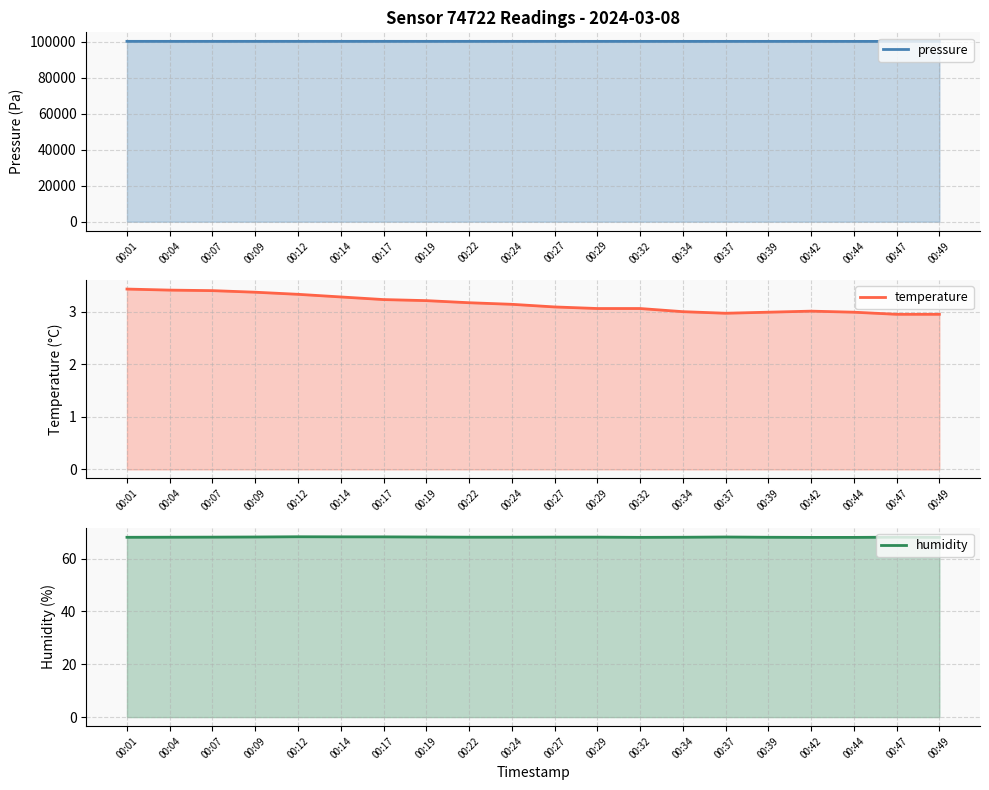

True or false: humidity and pressure cross at least once.

False